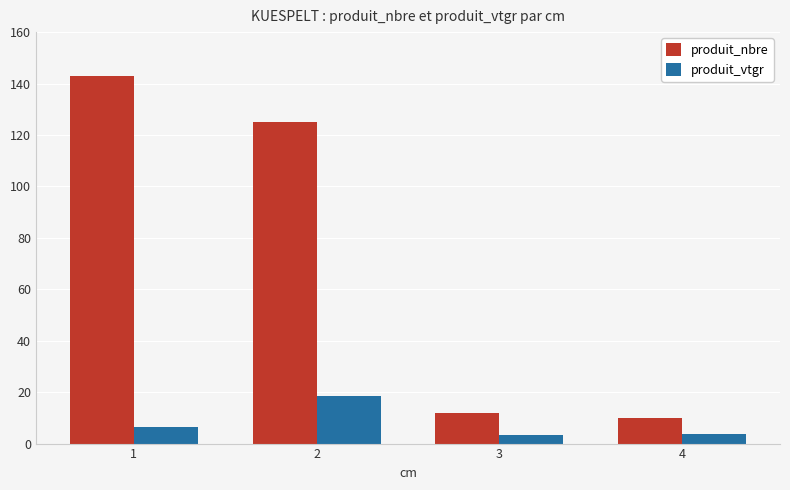

Is it true that produit_nbre equals 185.6 at 2?

False